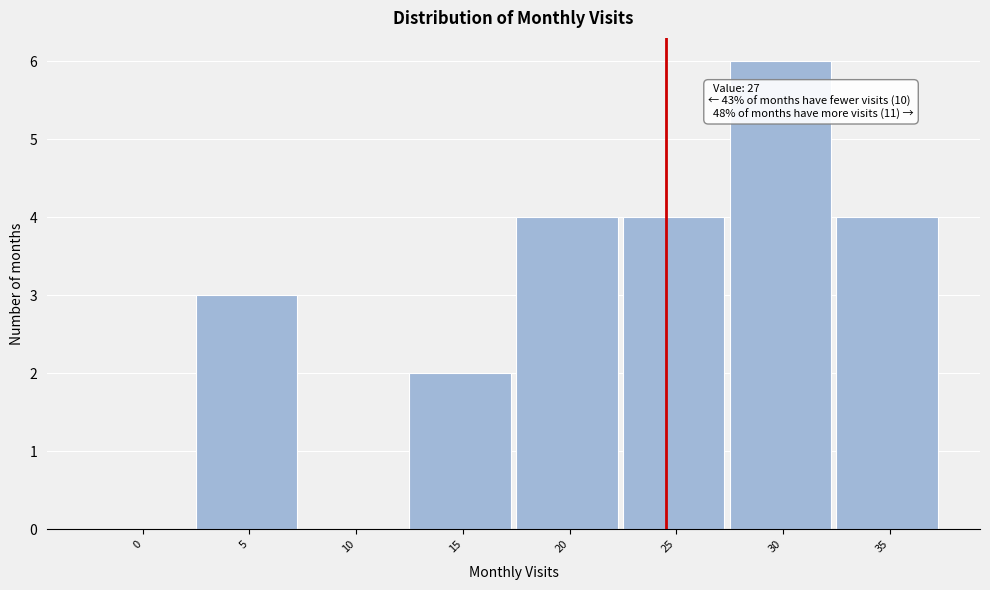

Reading right to left, extract all data points from this chart.

35=4	30=6	25=4	20=4	15=2	10=0	5=3	0=0